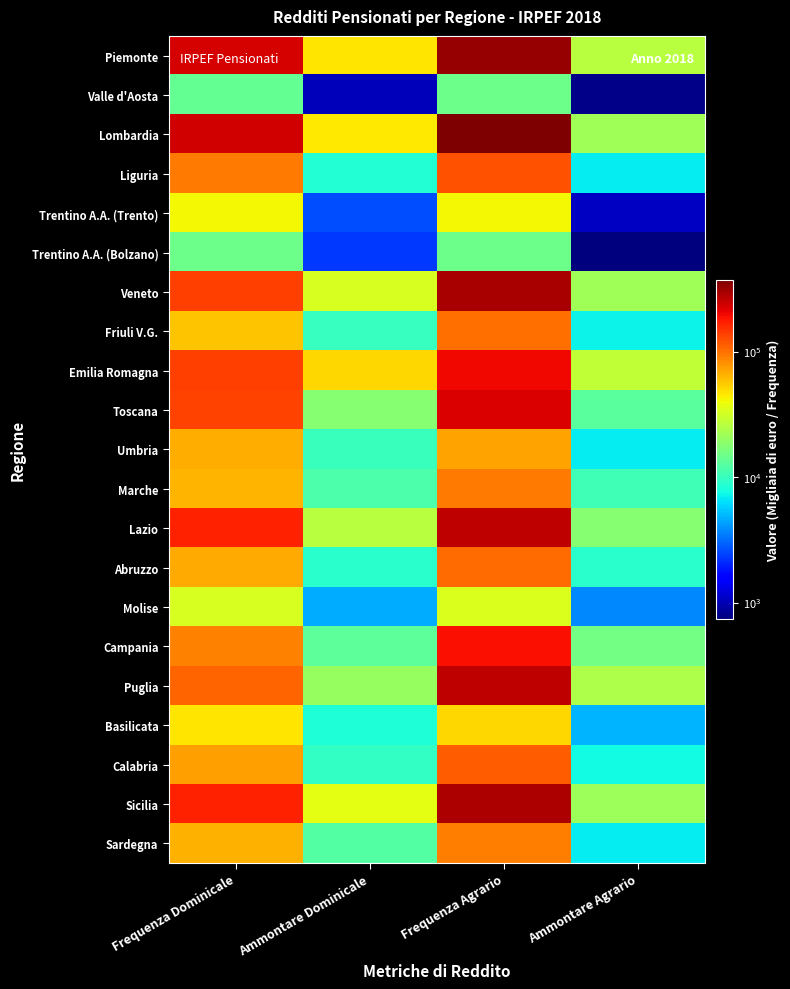

What is the total value across all series at Ammontare Agrario?

256461